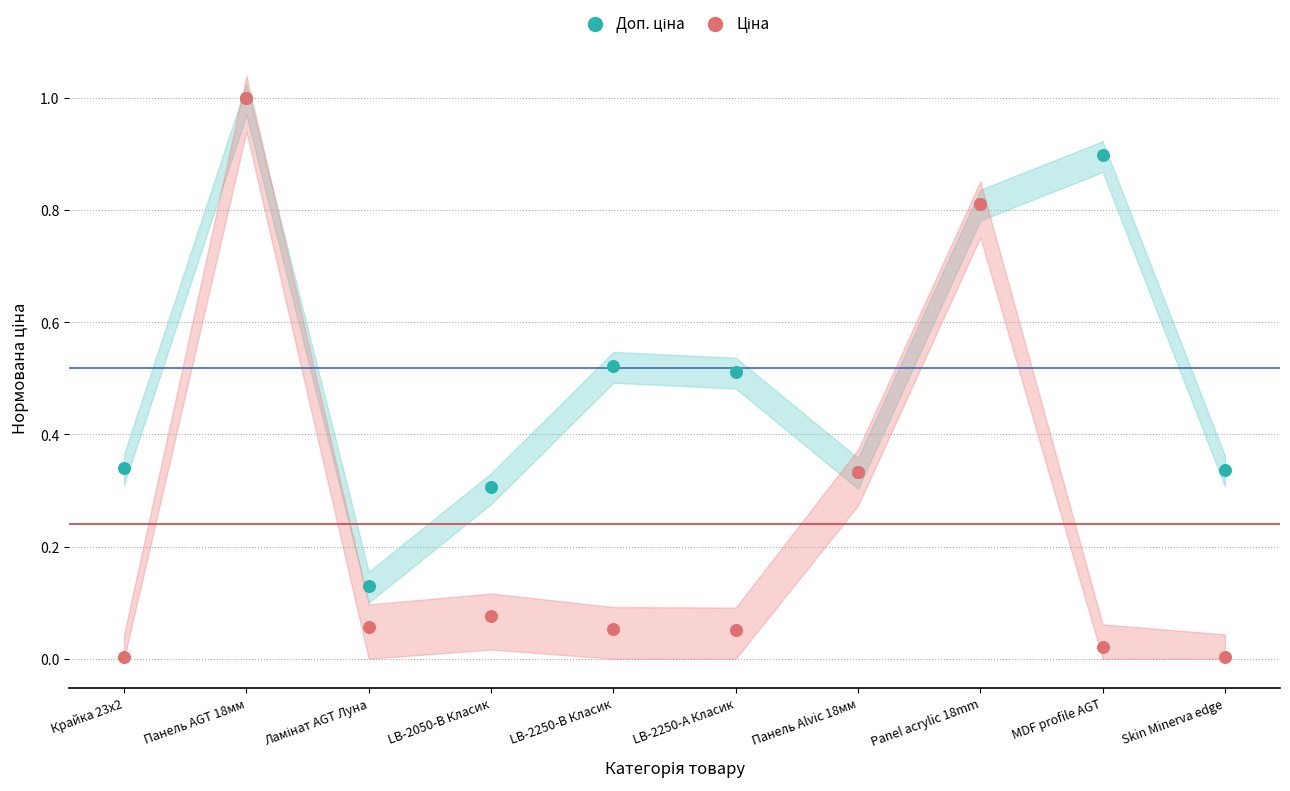

Which series contains the highest Y value?

Доп. ціна